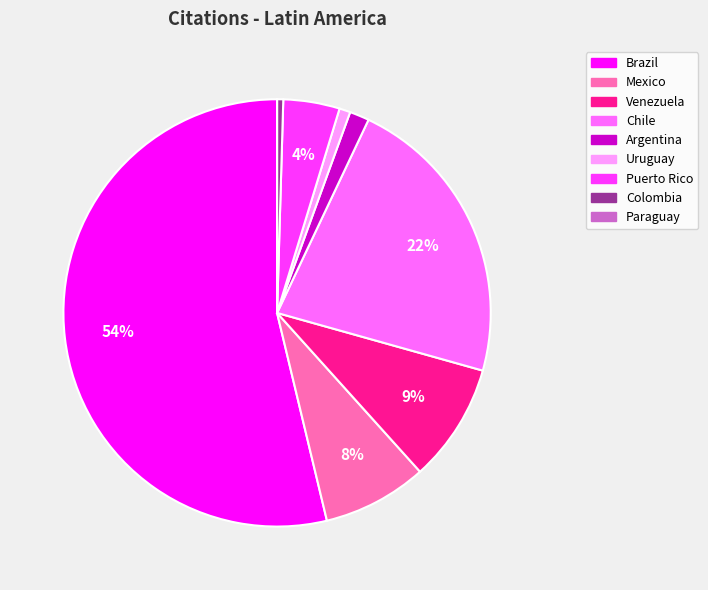

To the nearest percent, what is the difference between the Colombia and Chile slice percentages?

22%